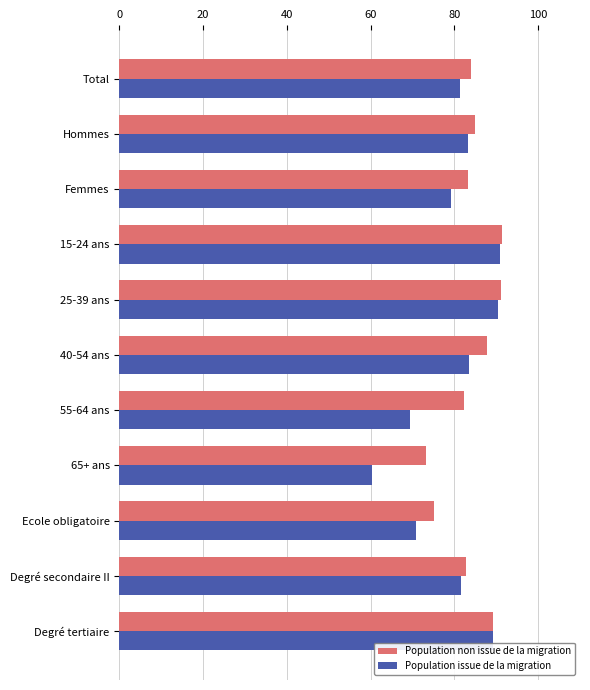

At how many categories does at least one series exceed 66?

11